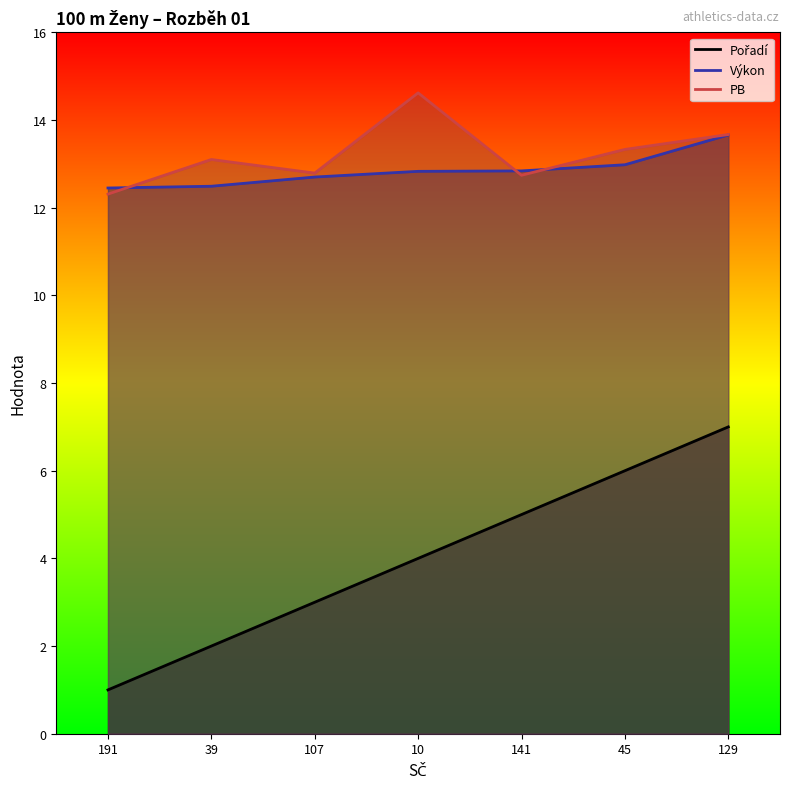

Is the value of PB at 10 greater than the value of Pořadí at 141?

Yes